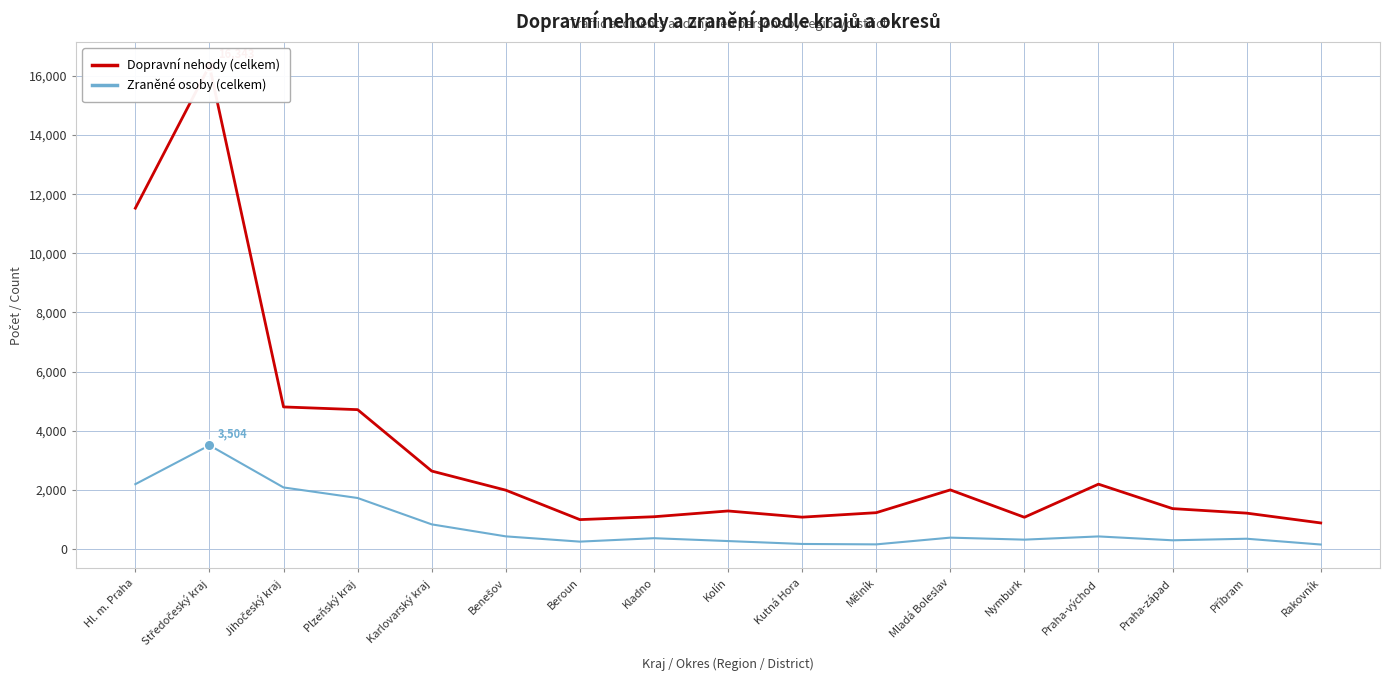

Which series reaches the maximum Y coordinate?

Dopravní nehody (celkem)